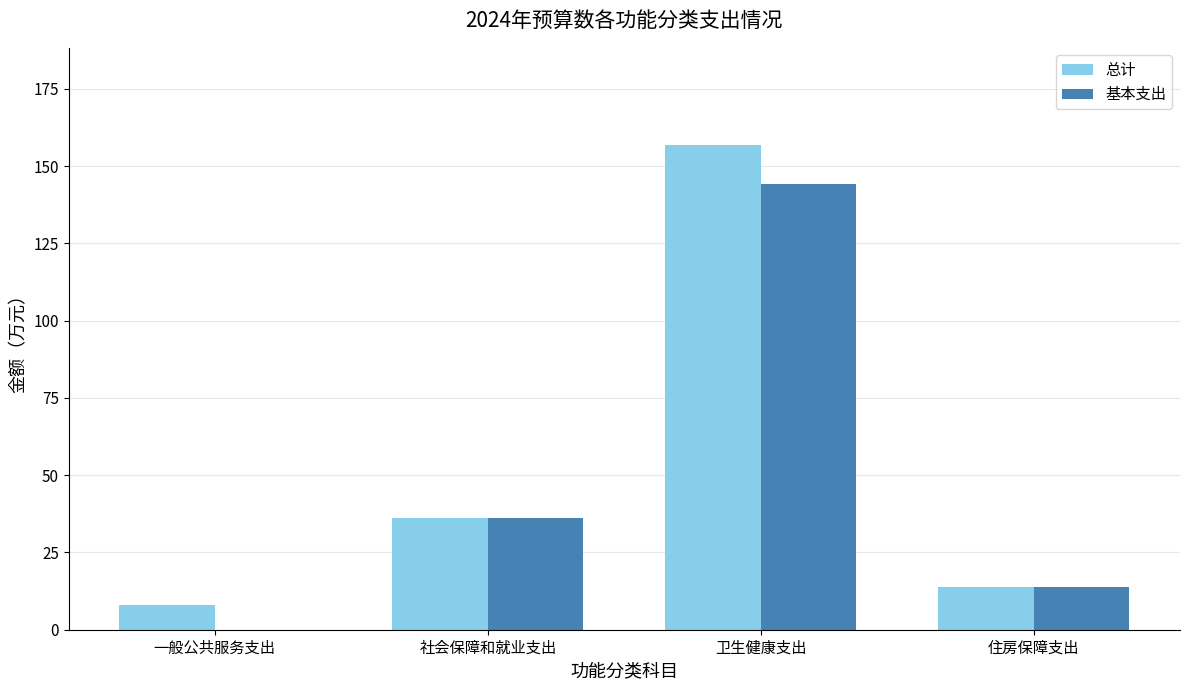

What is the approximate value of 总计 at 住房保障支出?

13.9